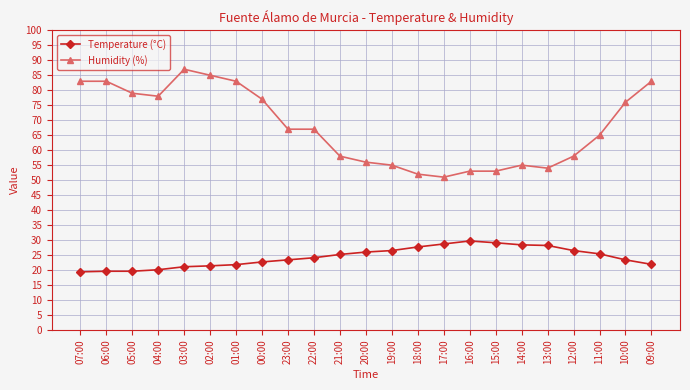

The Humidity (%) series shows 91.7 at 13:00. True or false?

False